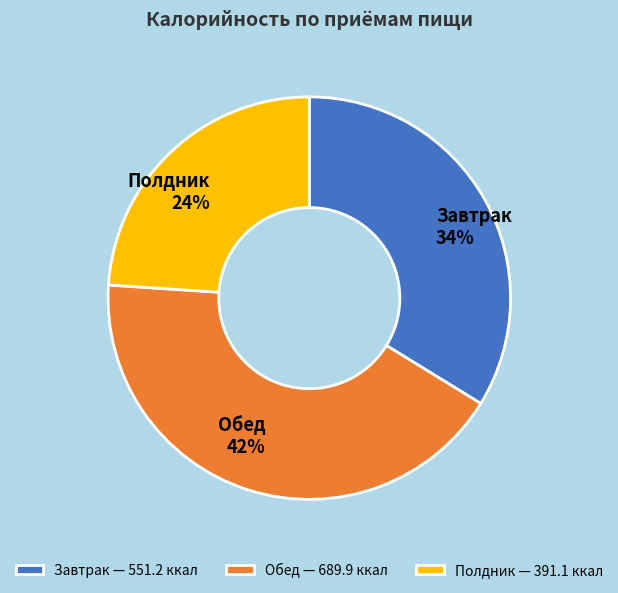

Is there a majority slice in this chart?

No